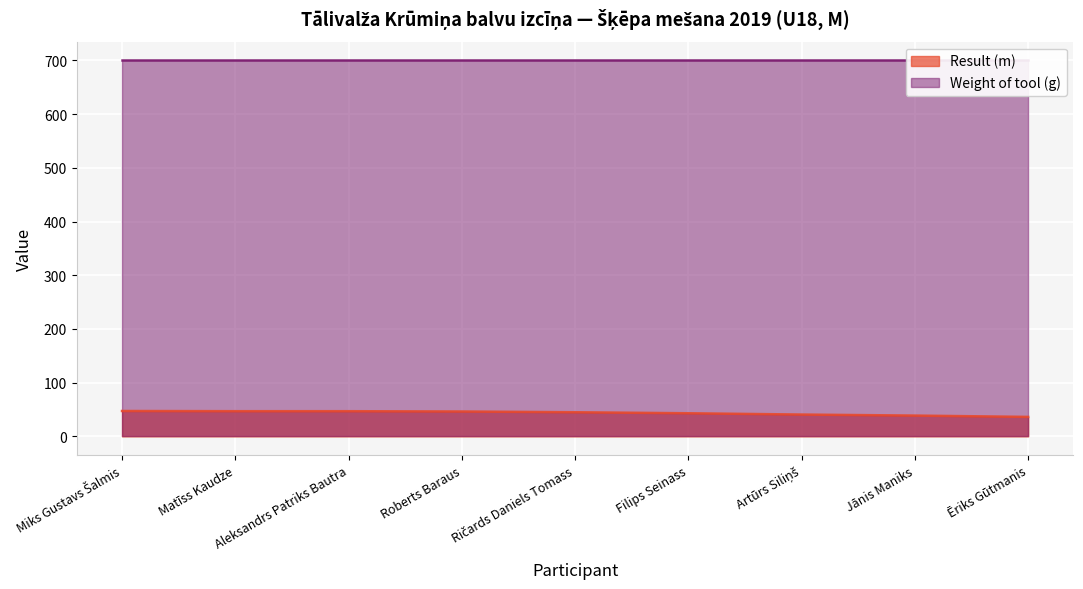

What is the change in value from Miks Gustavs Šalmis to Matīss Kaudze?

-0.4